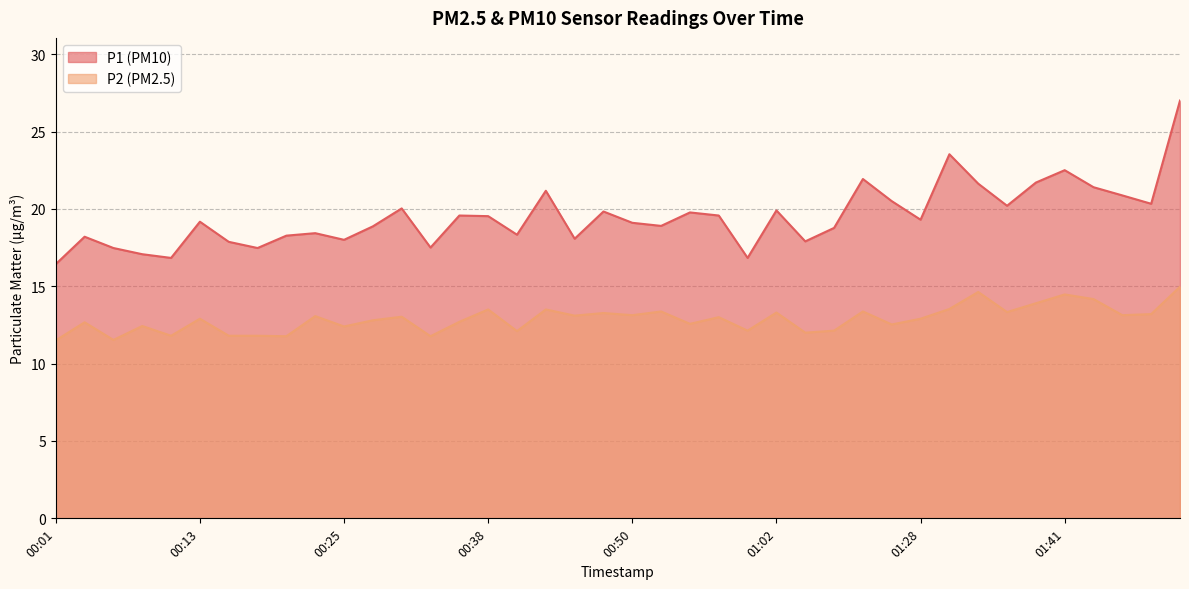

How many data points in P1 are above 19?

22